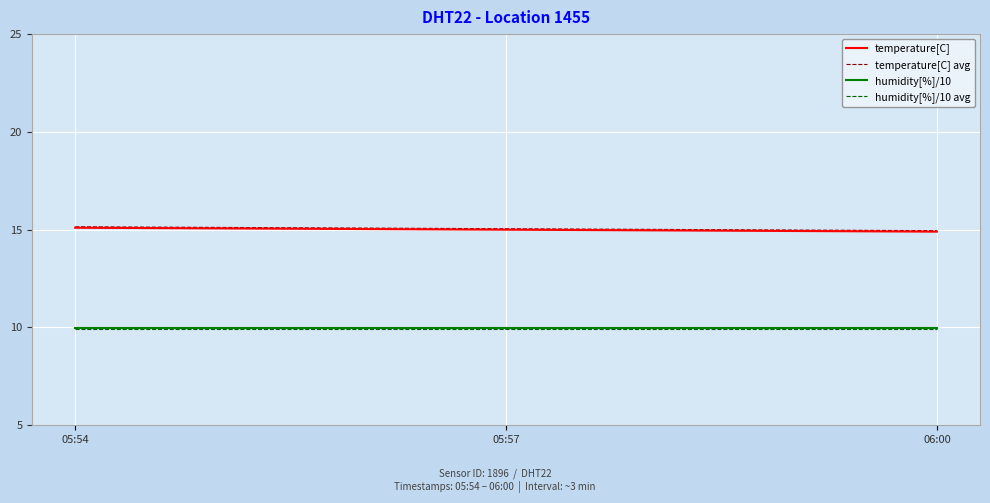

At which label does temperature[C] first exceed 15?

05:54